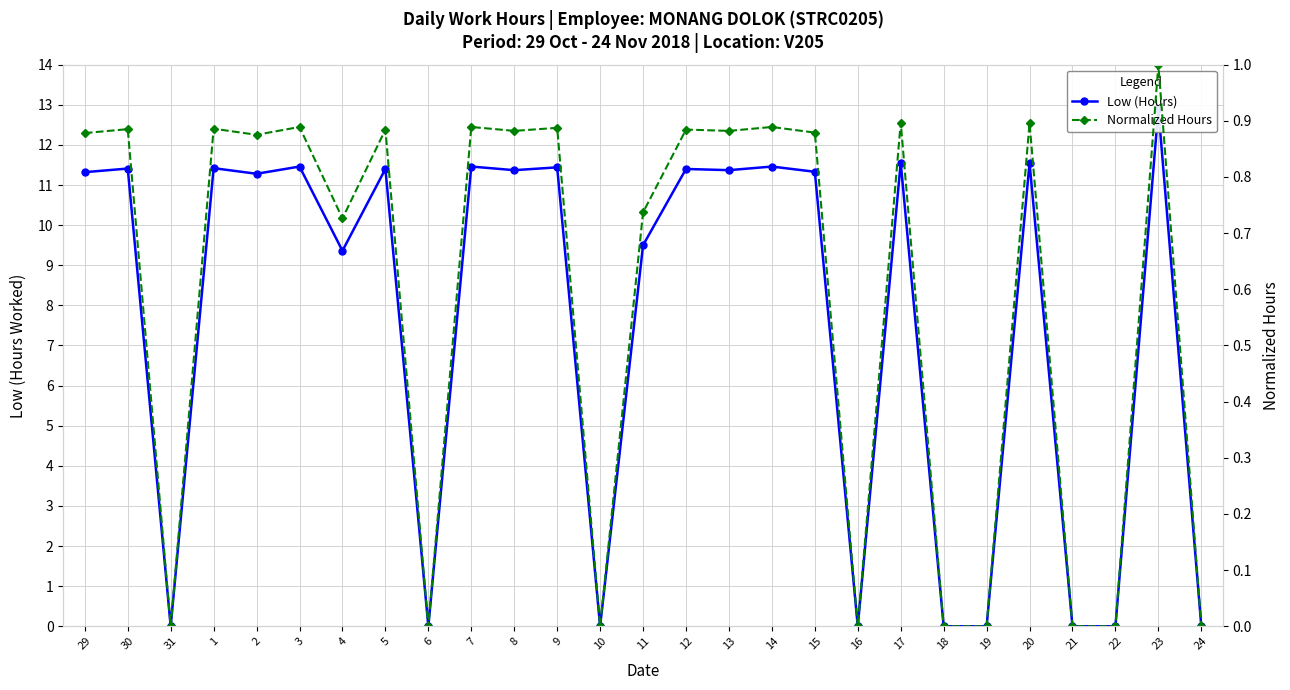

What is the spread (max minus min) of values at 9?

10.6